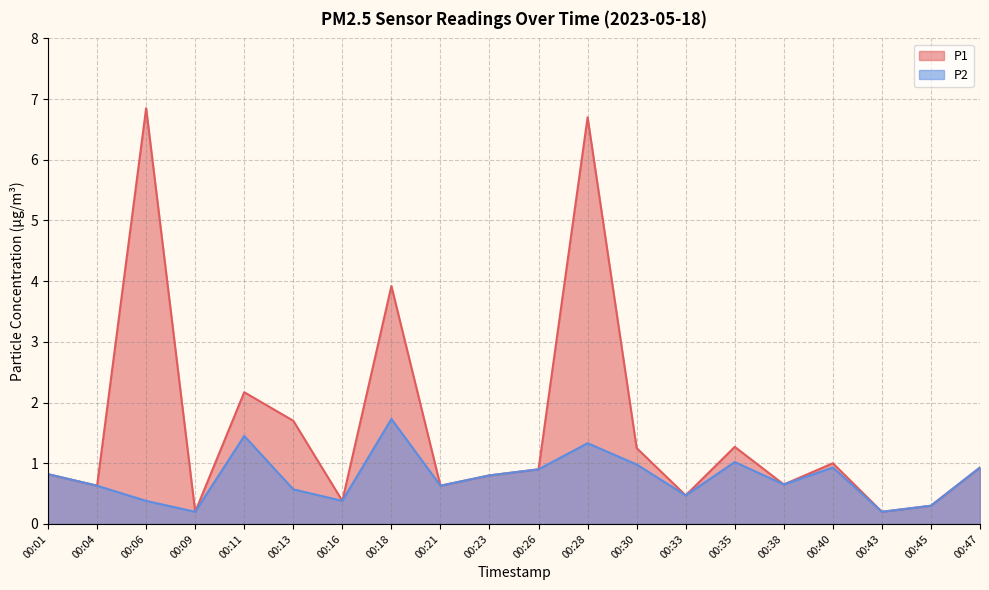

How many series are shown in this chart?

2